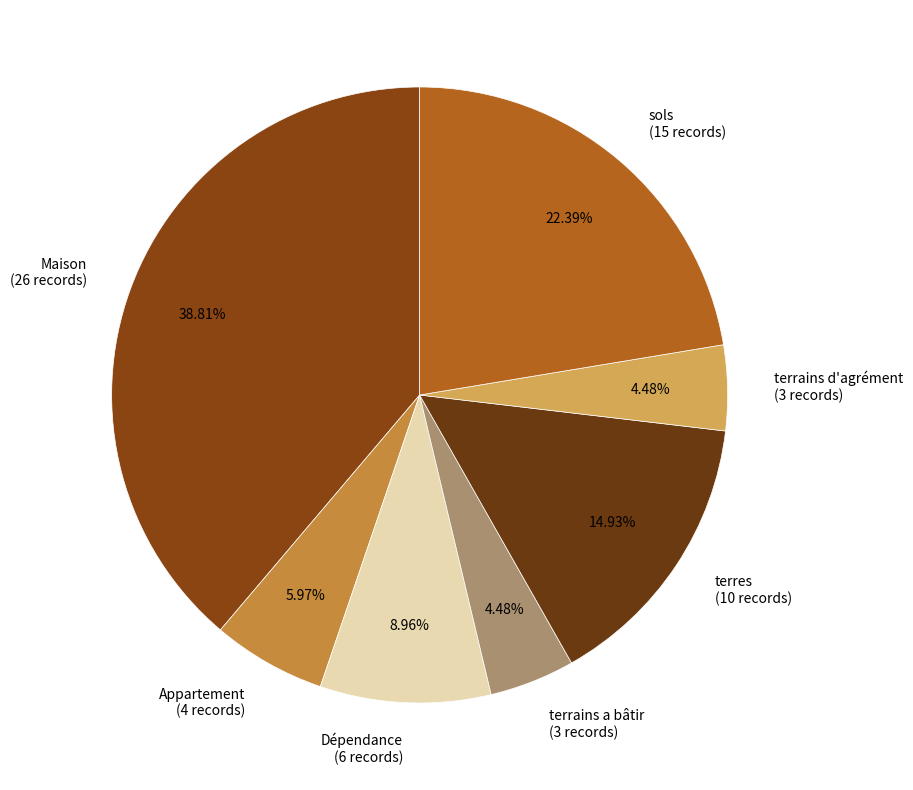

To the nearest percent, what is the difference between the terres and Maison slice percentages?

24%